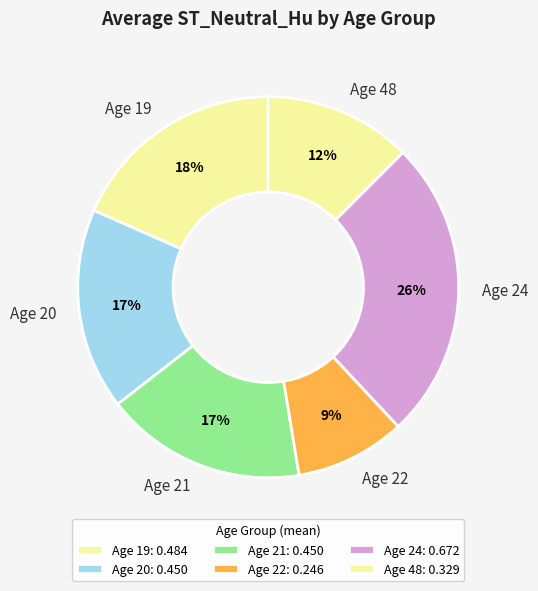

To the nearest percent, what percentage of the pie is Age 48?

12%